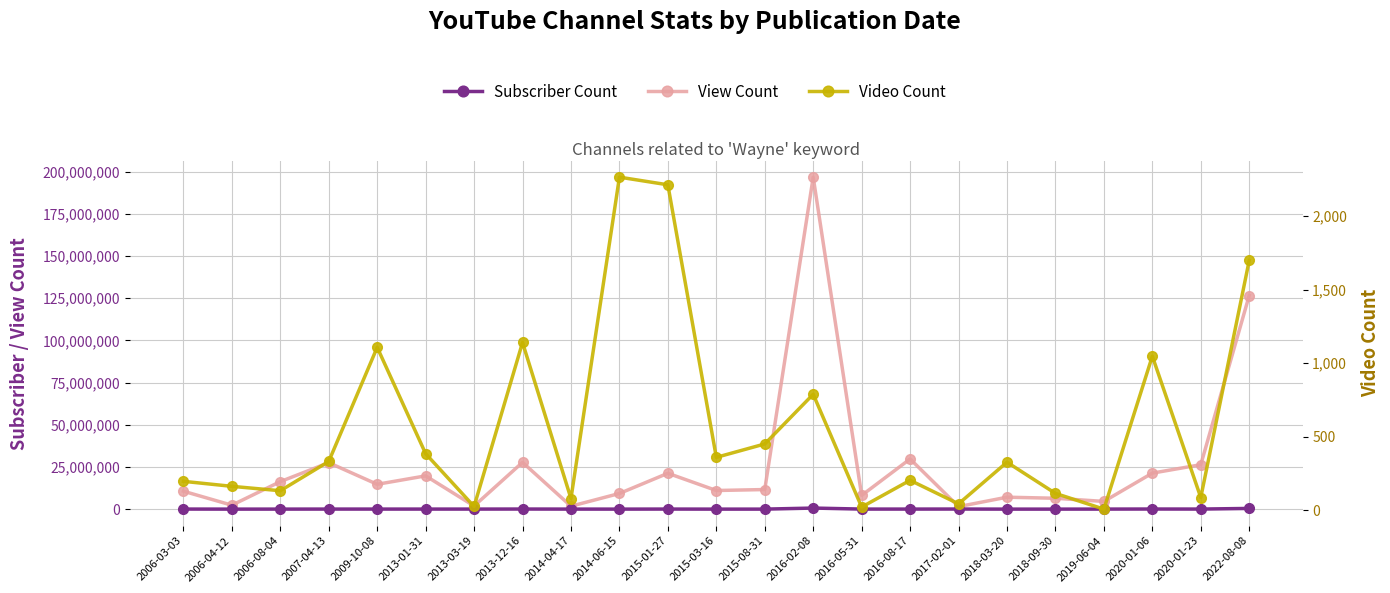

True or false: View Count and Video Count intersect in this chart.

False